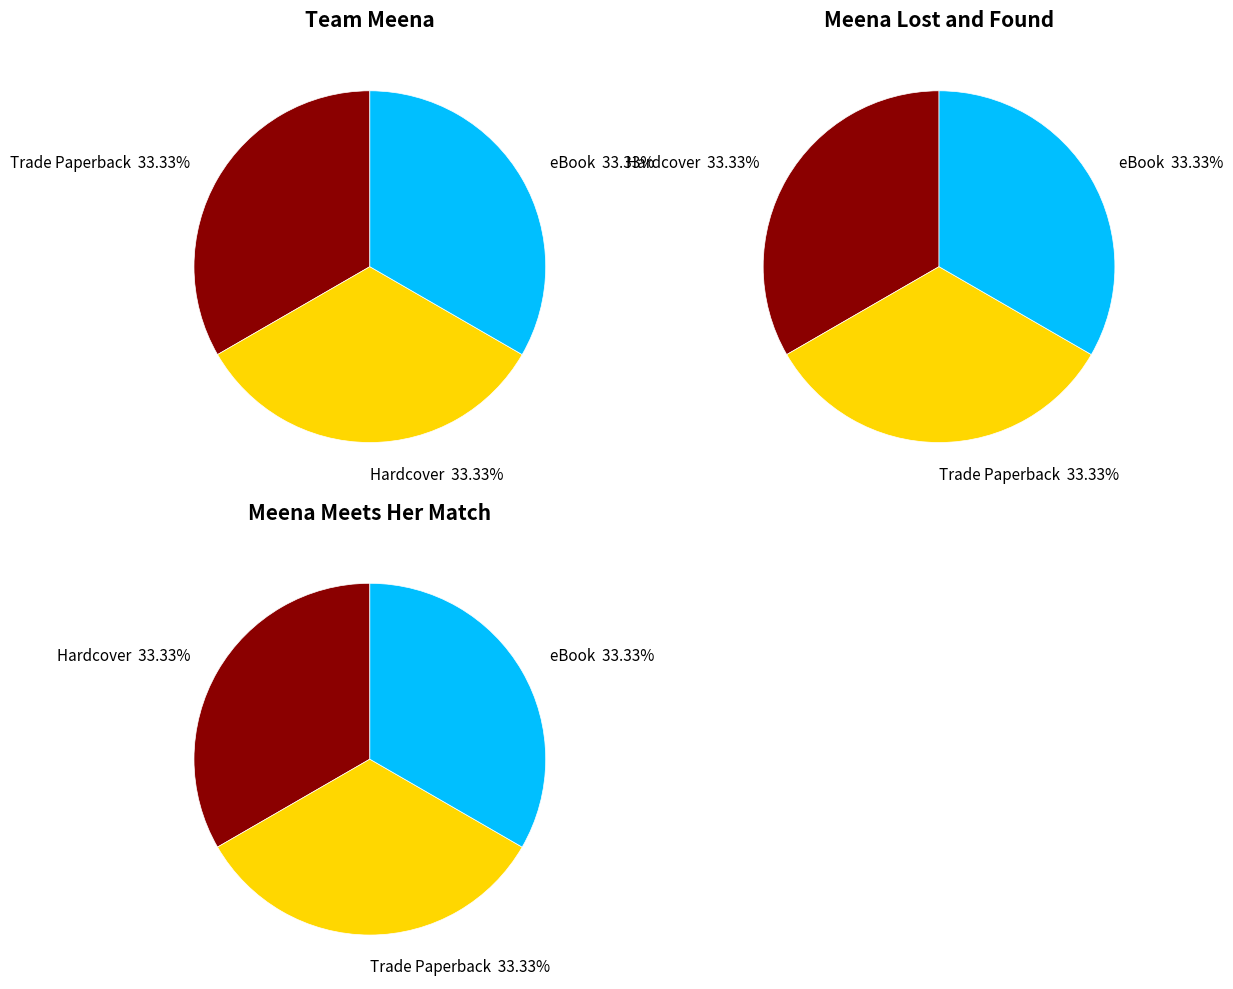

Is it true that 0 is 33% of the pie?

True